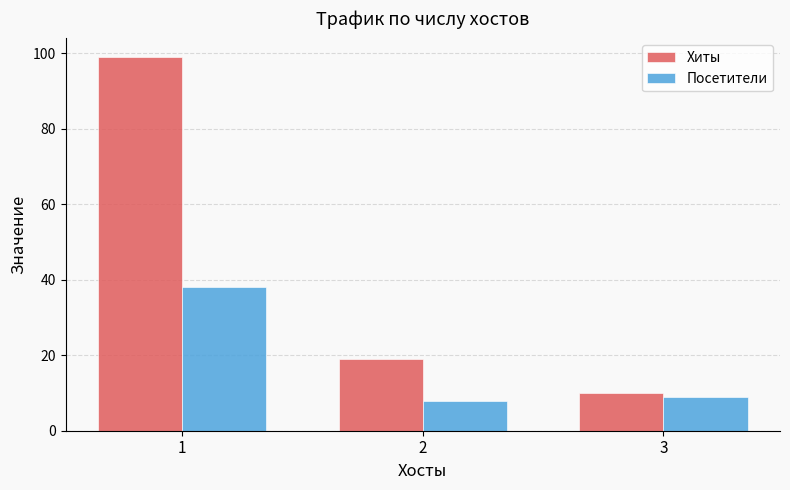

Which series has the widest spread of values?

Хиты